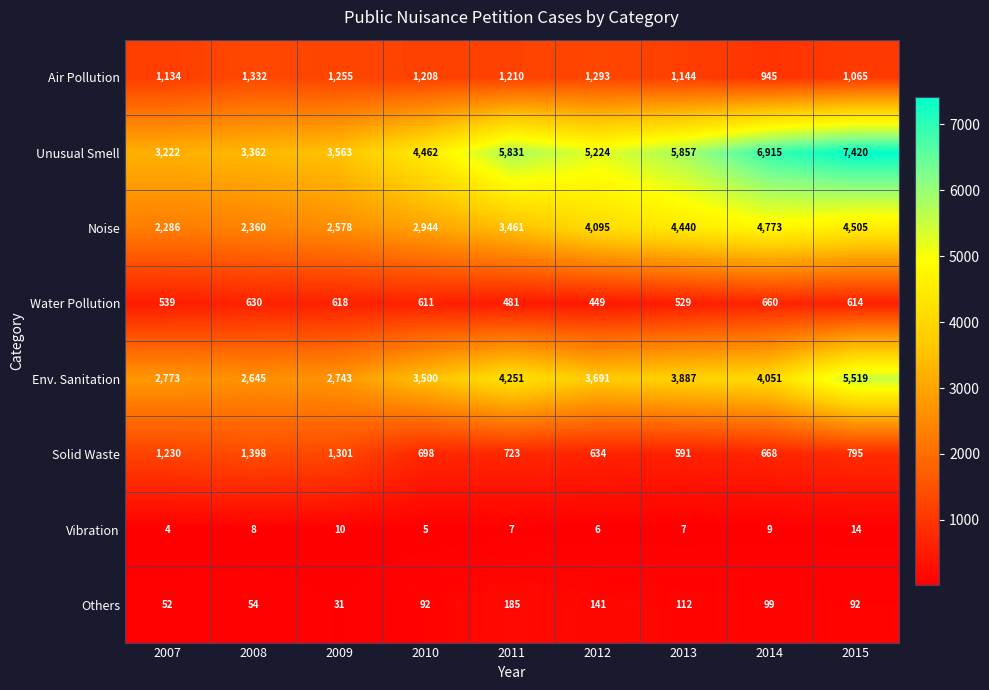

What is the difference between the Env. Sanitation values at 2008 and 2014?

1406